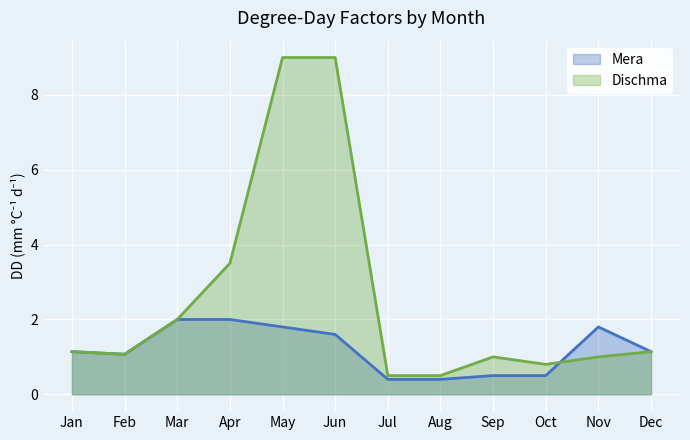

How many values in the Mera series are below 1?

4